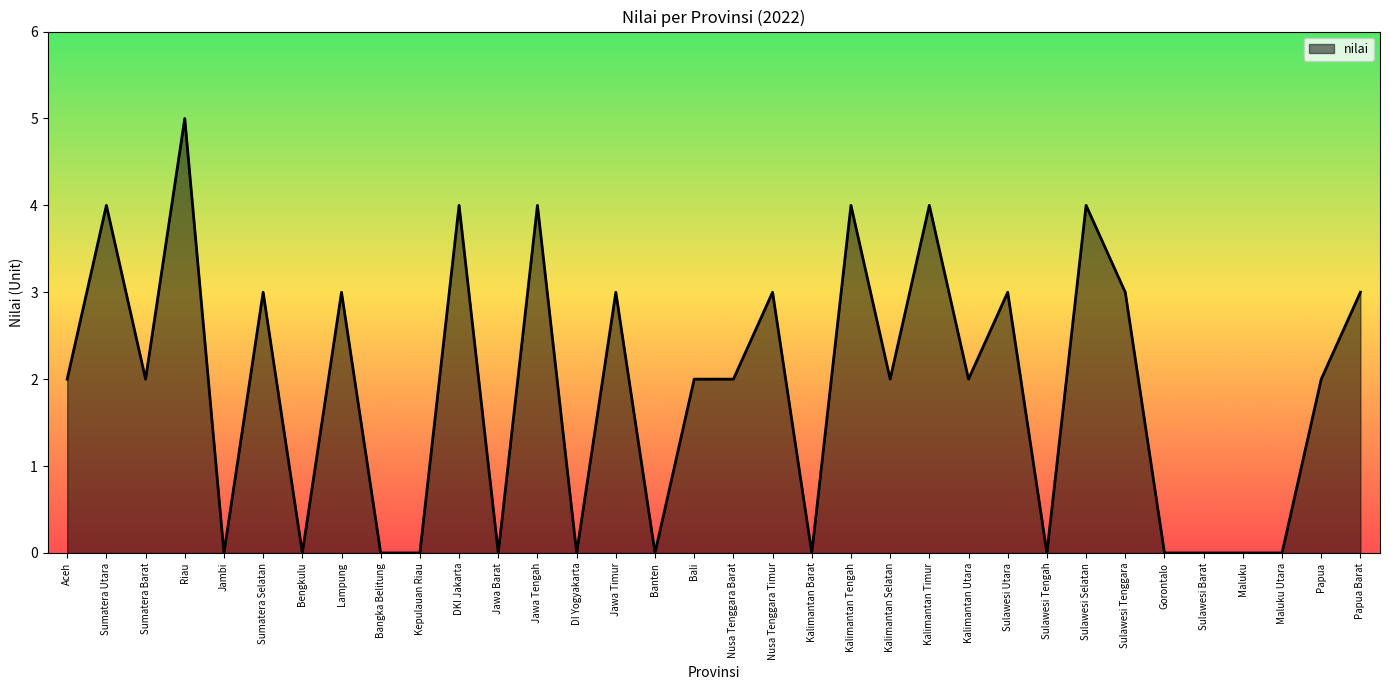

What is the difference between the maximum and minimum values?

5